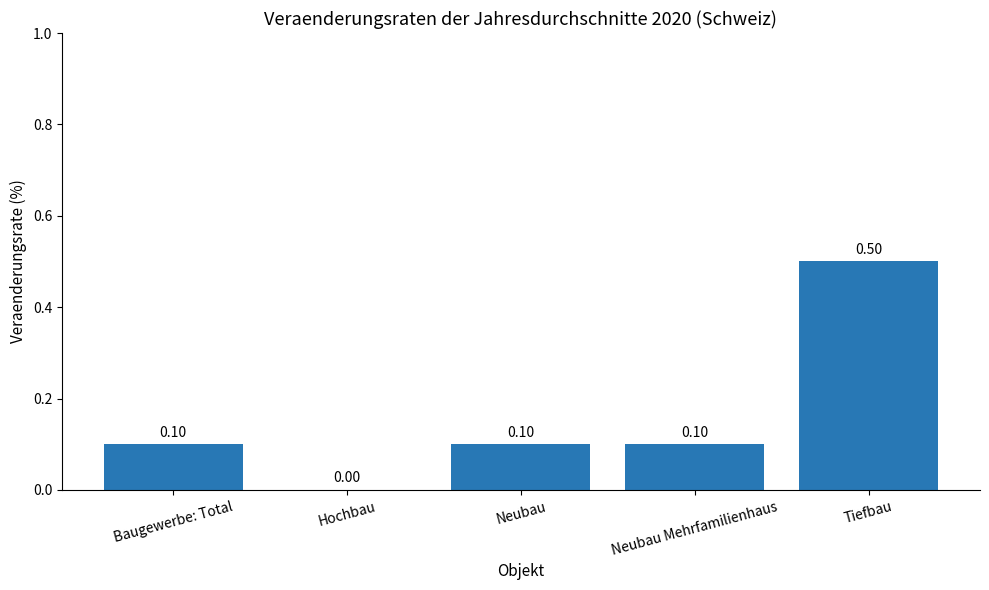

How many distinct data groups are displayed?

1